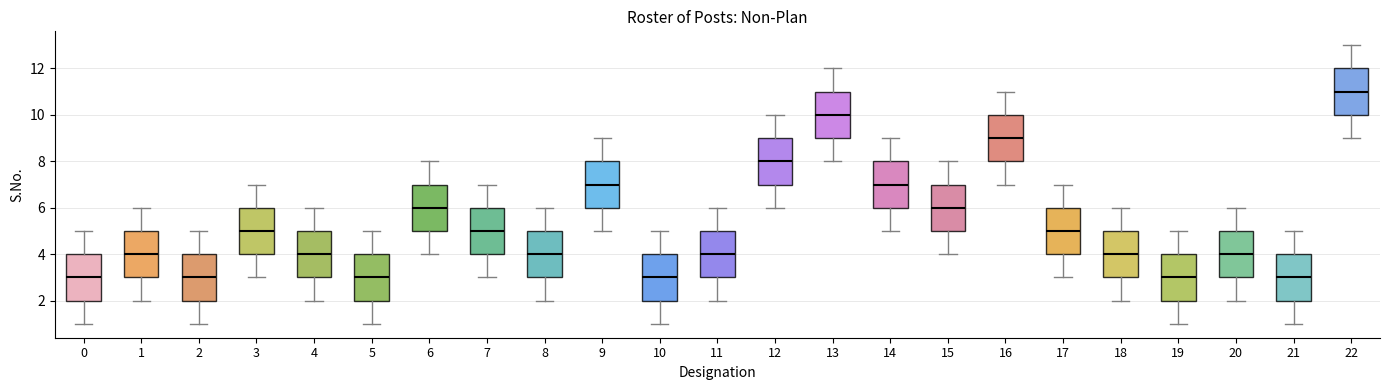

Where does the median line of the box at x = 9 sit on the y-axis? The values are not printed on the chart, so give them approximately, as read against the axis.

7